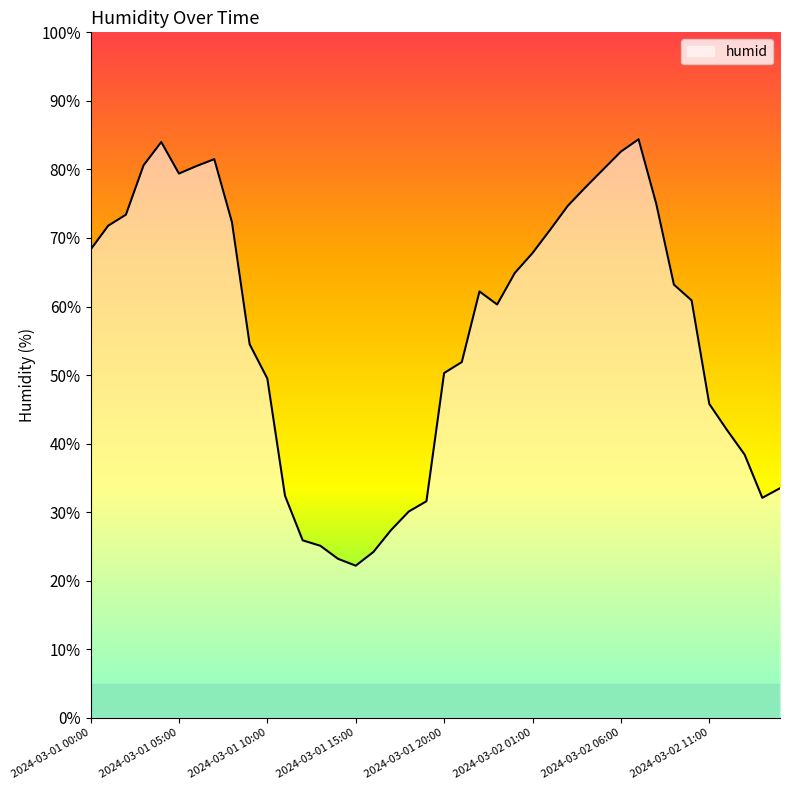

What is the greatest value displayed?

84.4